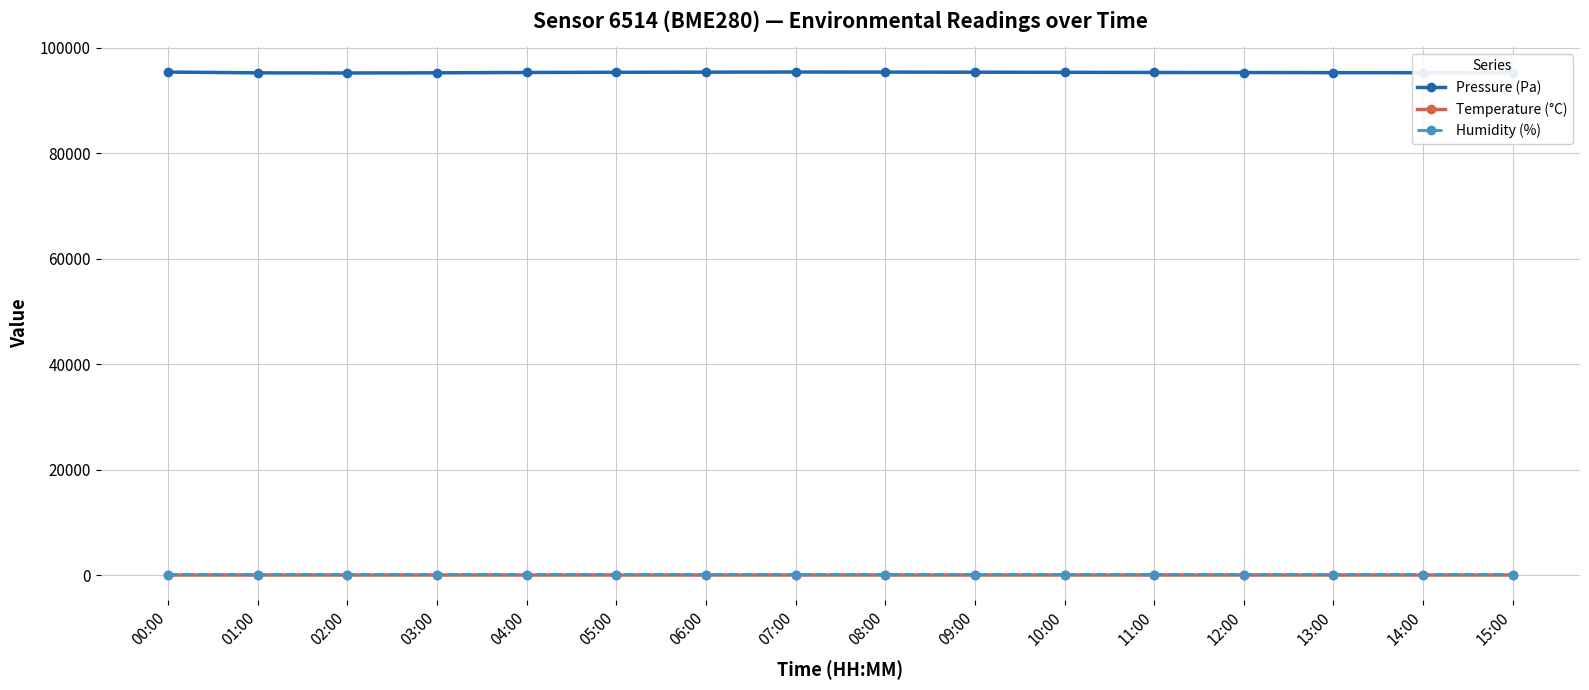

True or false: Humidity (%) and Pressure (Pa) intersect in this chart.

False